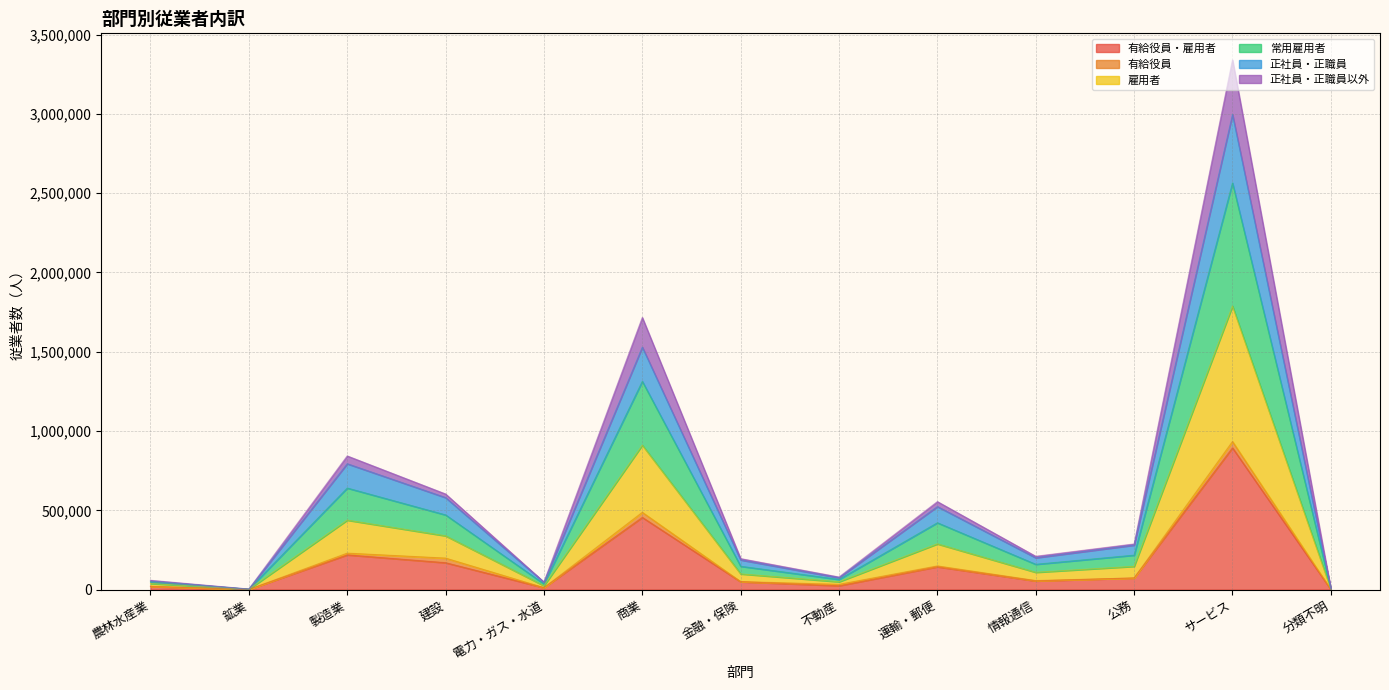

List the labels in order of 有給役員・雇用者 value, smallest first.

鉱業, 分類不明, 電力・ガス・水道, 農林水産業, 不動産, 金融・保険, 情報通信, 公務, 運輸・郵便, 建設, 製造業, 商業, サービス